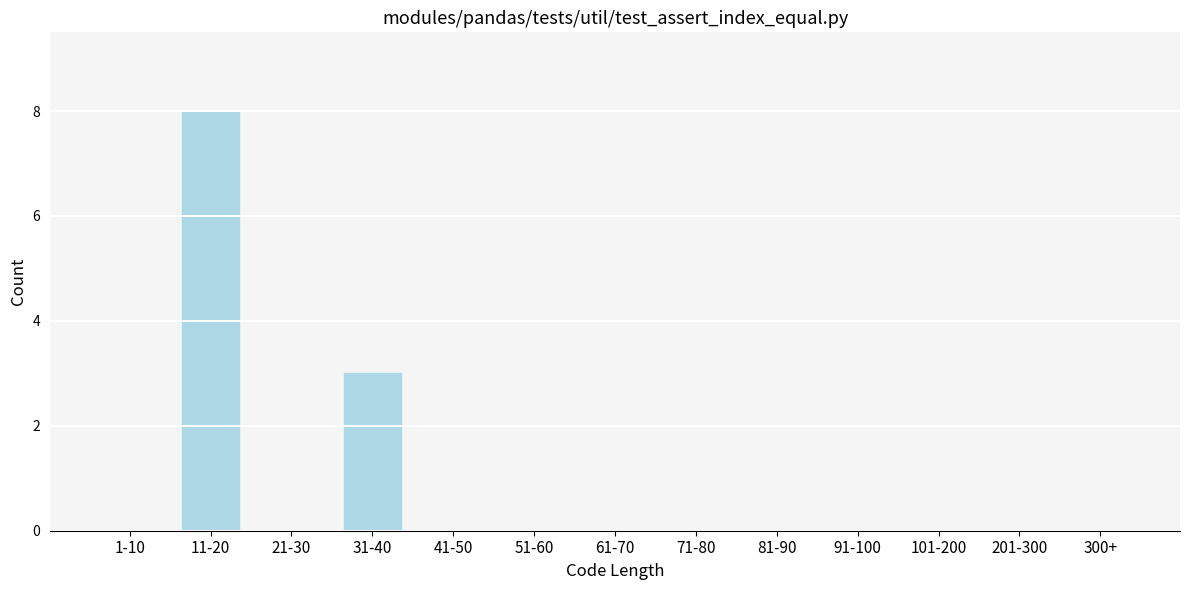

Reading left to right, list all the values displayed in this chart.

1-10=0	11-20=8	21-30=0	31-40=3	41-50=0	51-60=0	61-70=0	71-80=0	81-90=0	91-100=0	101-200=0	201-300=0	300+=0